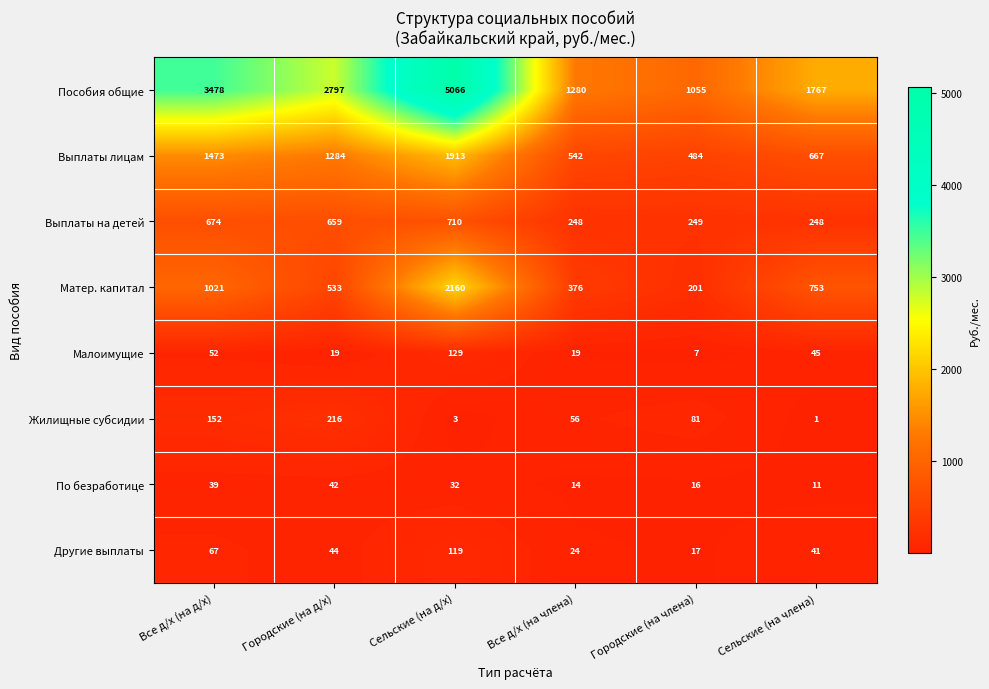

What is the difference between the maximum and minimum values in the Малоимущие series?

122